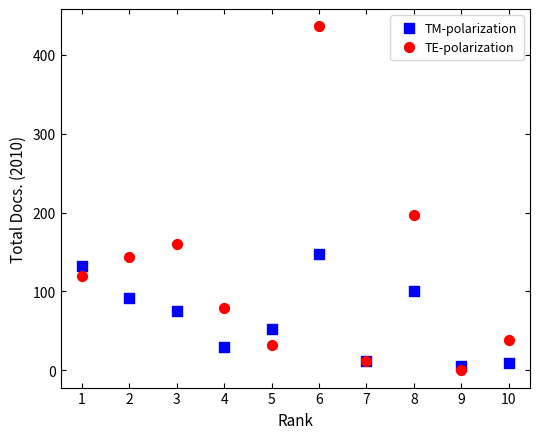

What is the X range (max minus min) for the scatter plot?

9